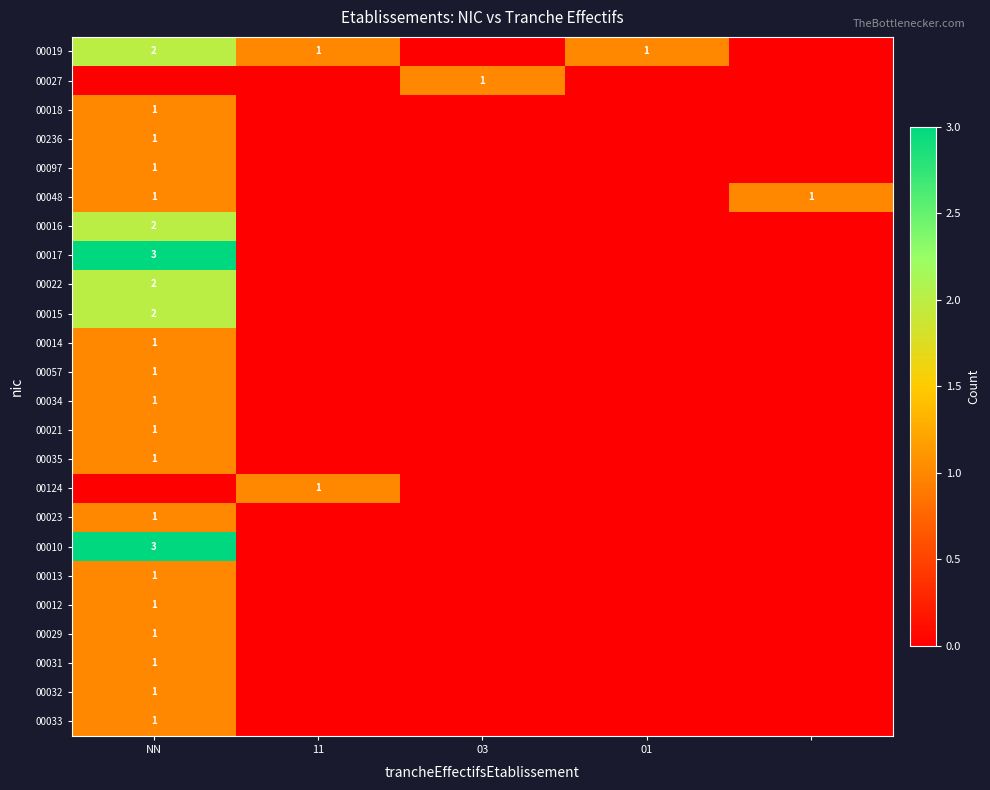

Is it true that 00019 equals 2 at NN?

True